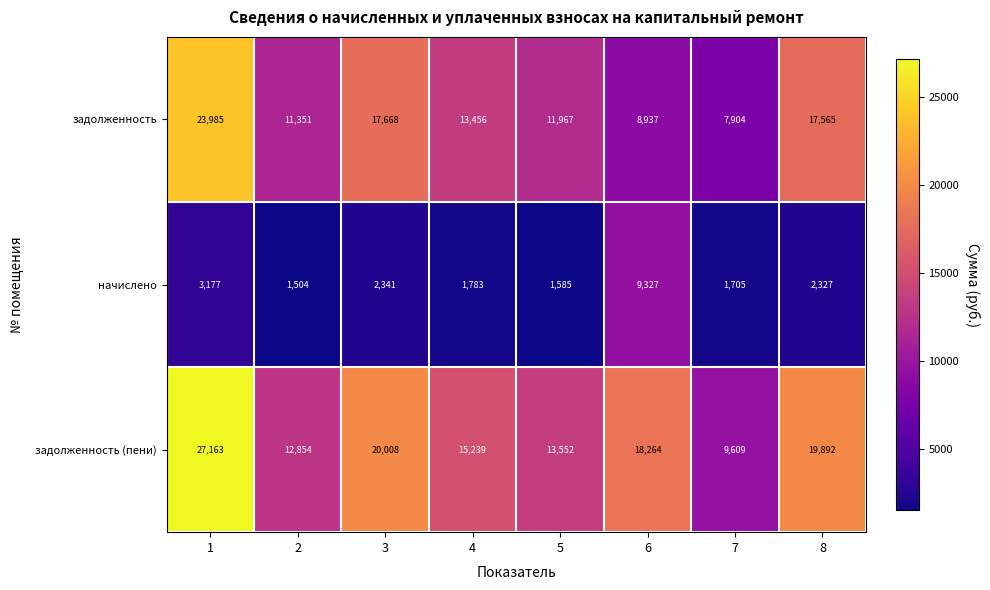

What is the spread (max minus min) of values at 6?

9327